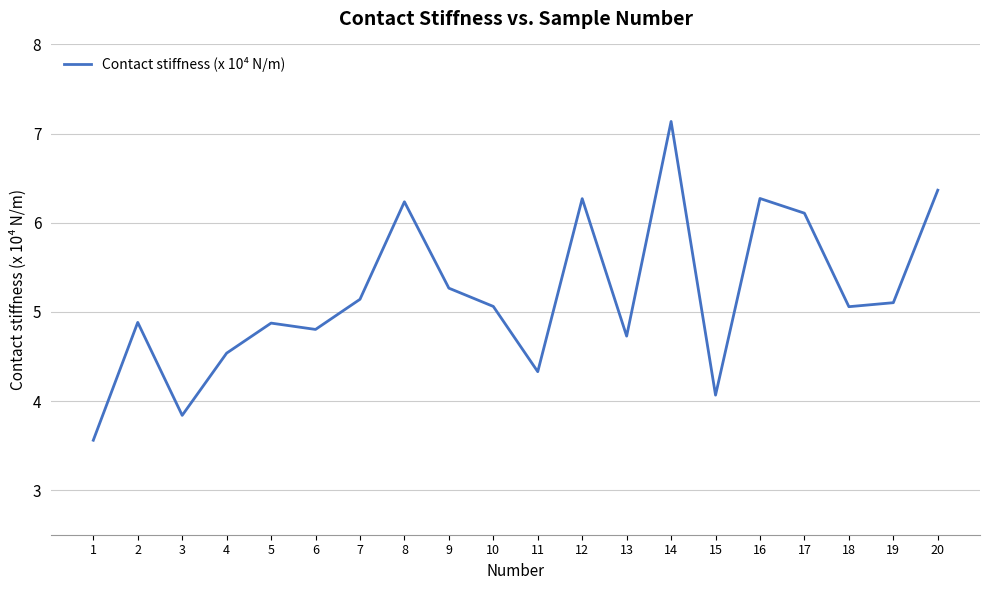

At which category does the chart reach its peak across all series?

14